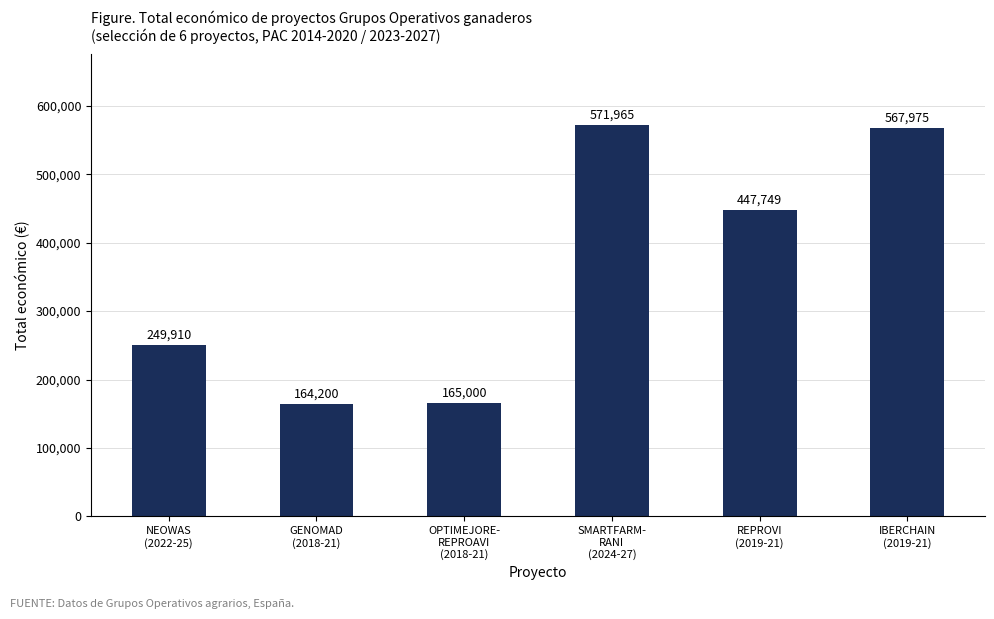

Rank the categories by value from highest to lowest.

SMARTFARM-
RANI
(2024-27), IBERCHAIN
(2019-21), REPROVI
(2019-21), NEOWAS
(2022-25), OPTIMEJORE-
REPROAVI
(2018-21), GENOMAD
(2018-21)